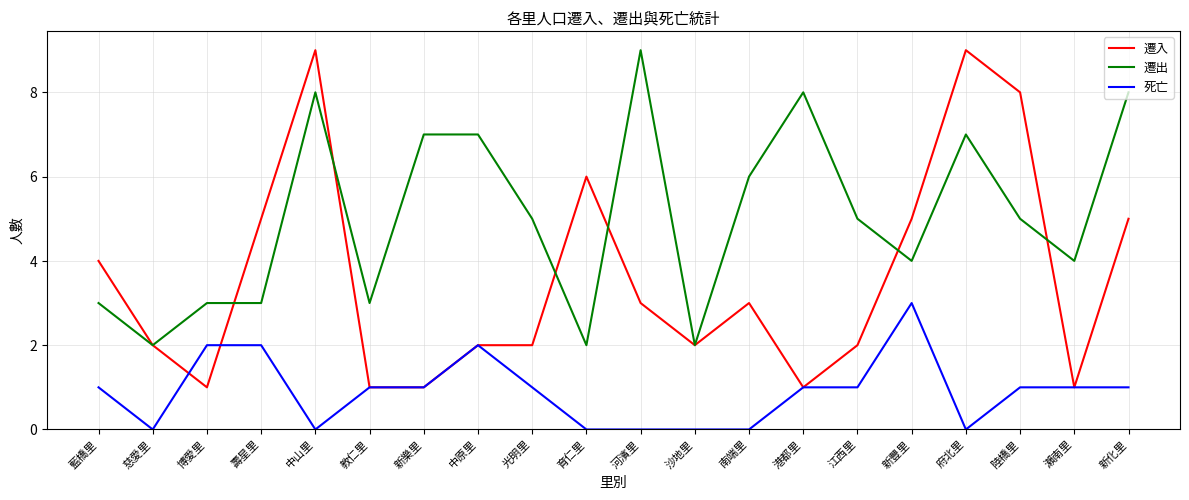

What is the difference between the second highest and second lowest values in the 遷入 series?

8